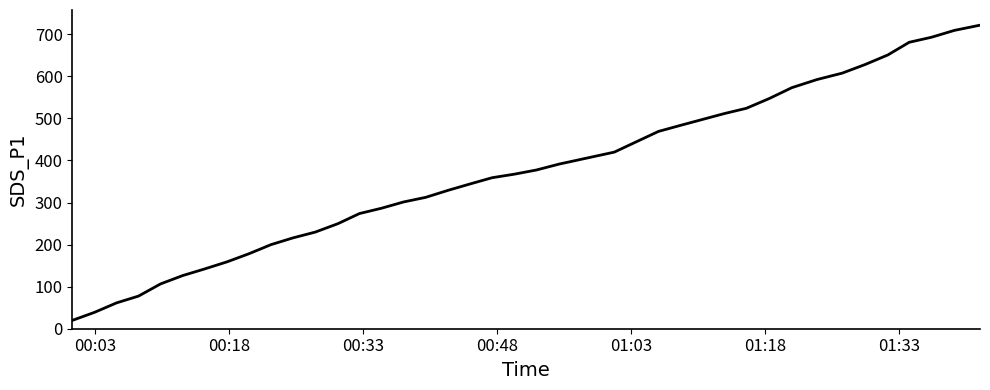

What is the minimum value shown in the chart?

19.9